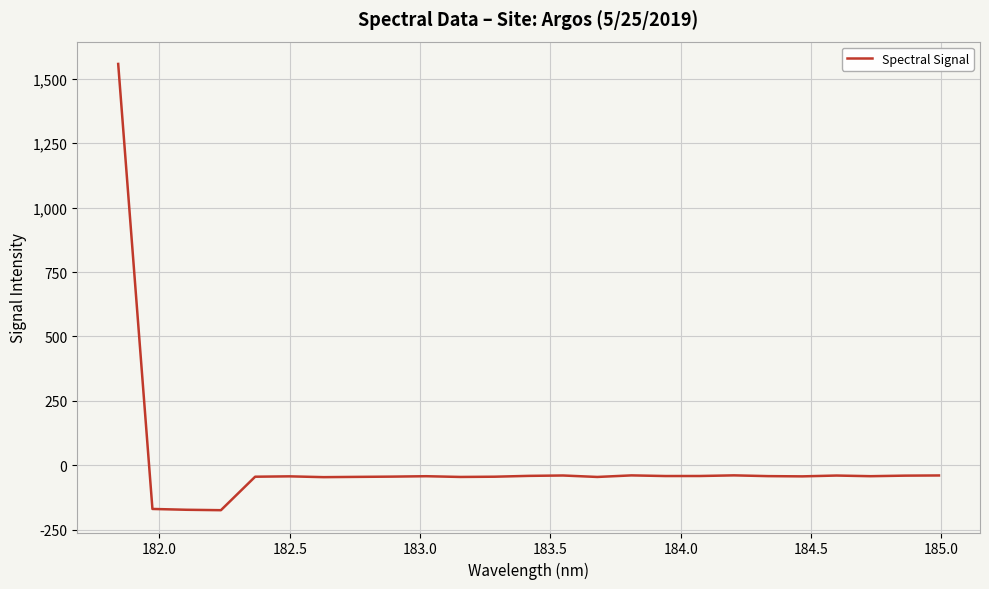

What is the greatest value displayed?

1556.7